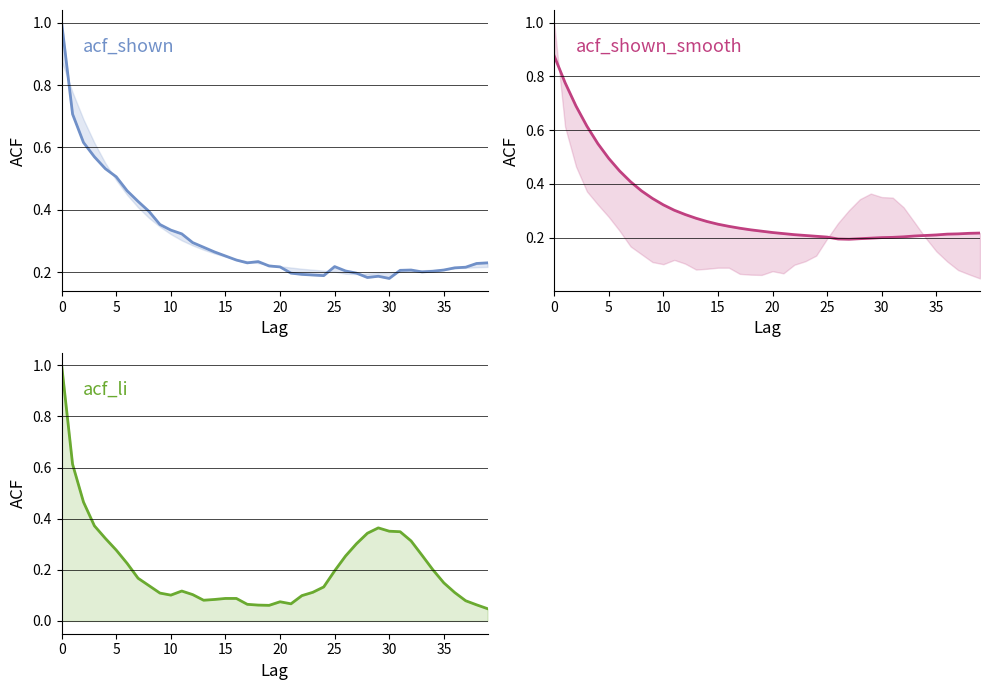

What is the spread (max minus min) of values at 11?

0.2